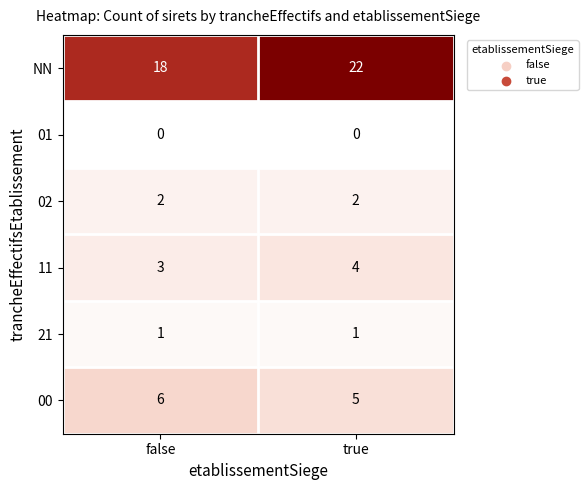

True or false: 21 has a value of 1 at true.

True